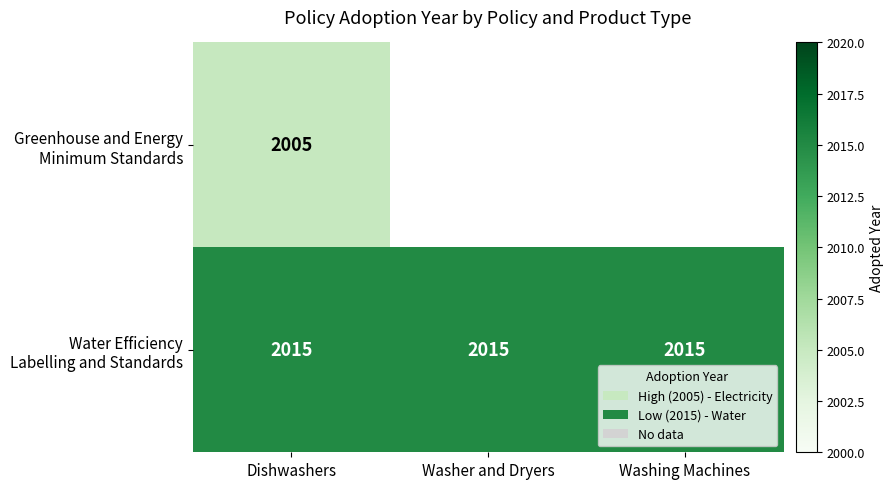

What is the total value across all series at Dishwashers?

4020